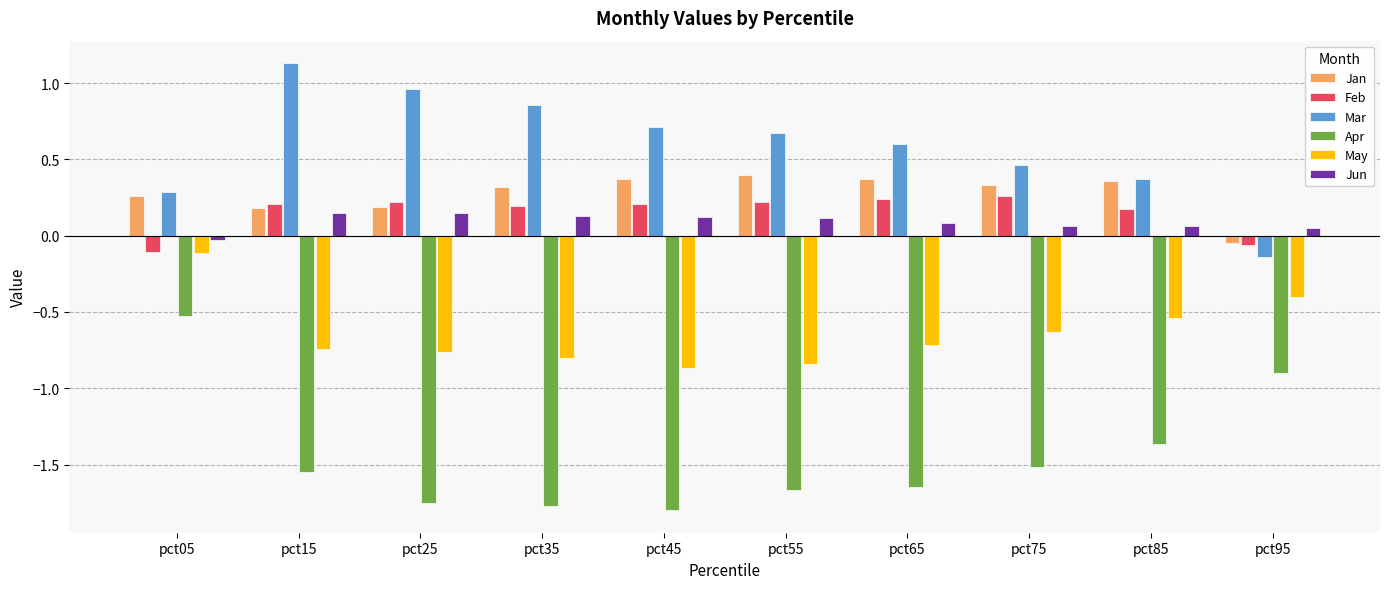

What is the maximum value shown in the chart?

1.1